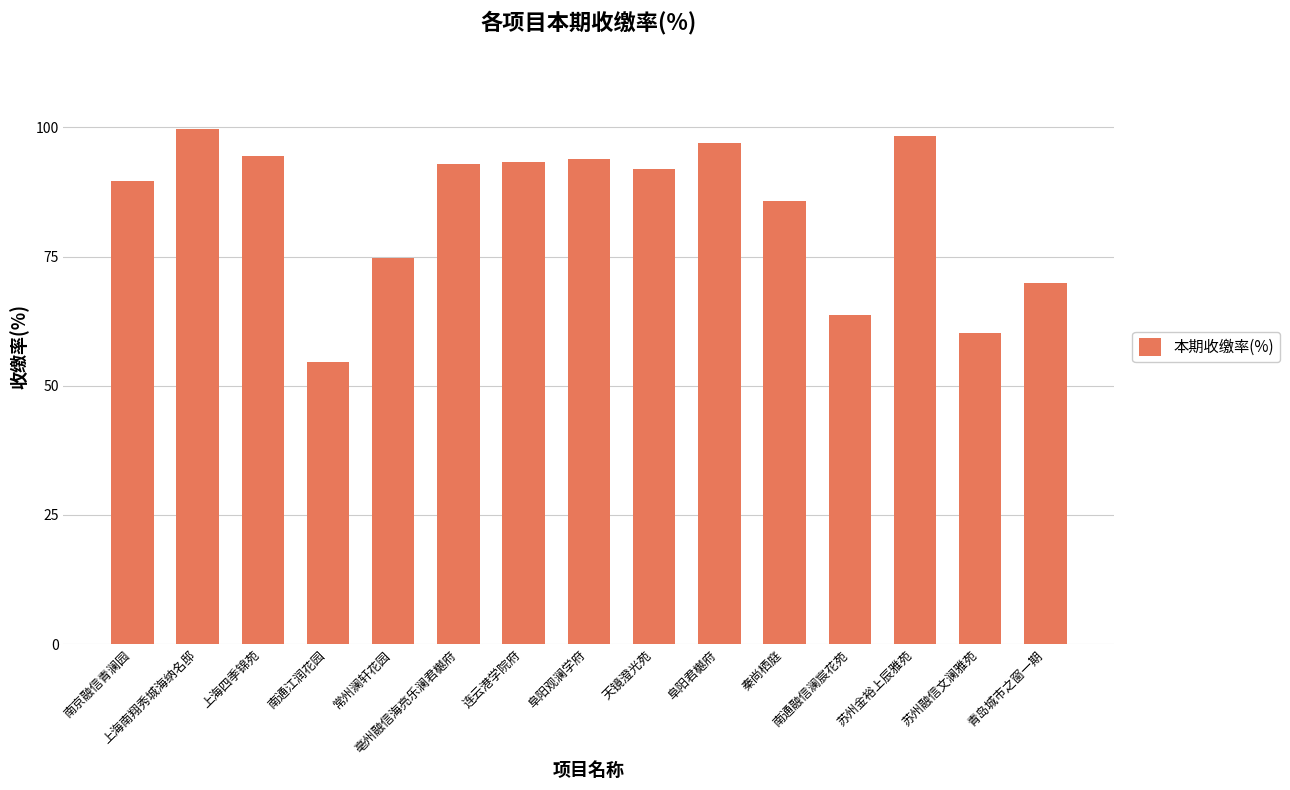

The chart shows a value of 128.8 at 阜阳君樾府. True or false?

False